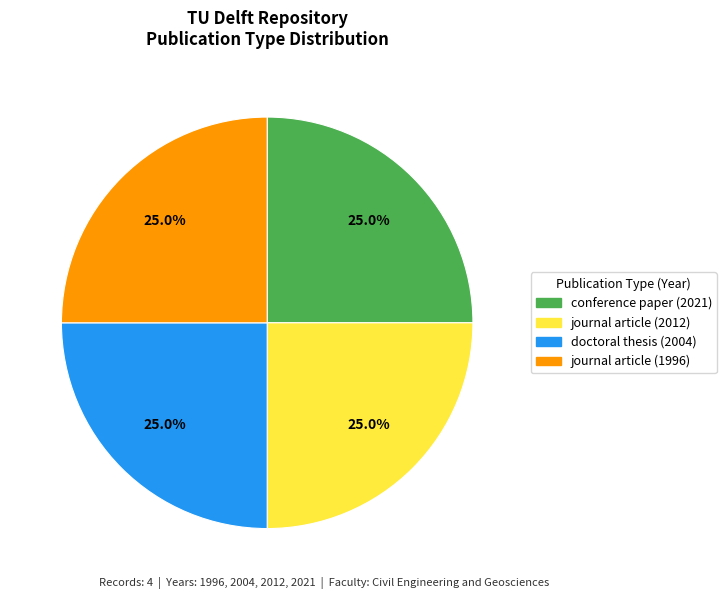

True or false: doctoral thesis (2004) accounts for 14% of the total.

False